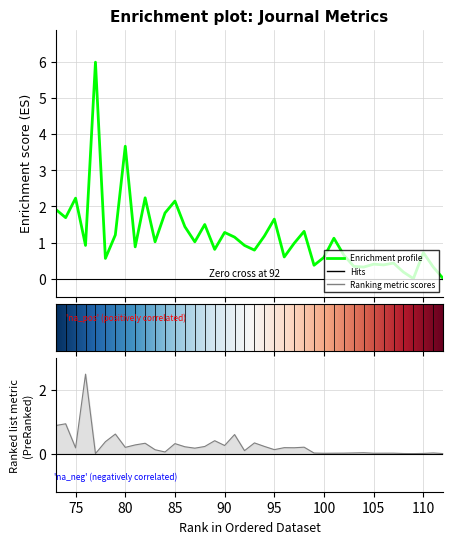

How many lines are shown in the chart?

2